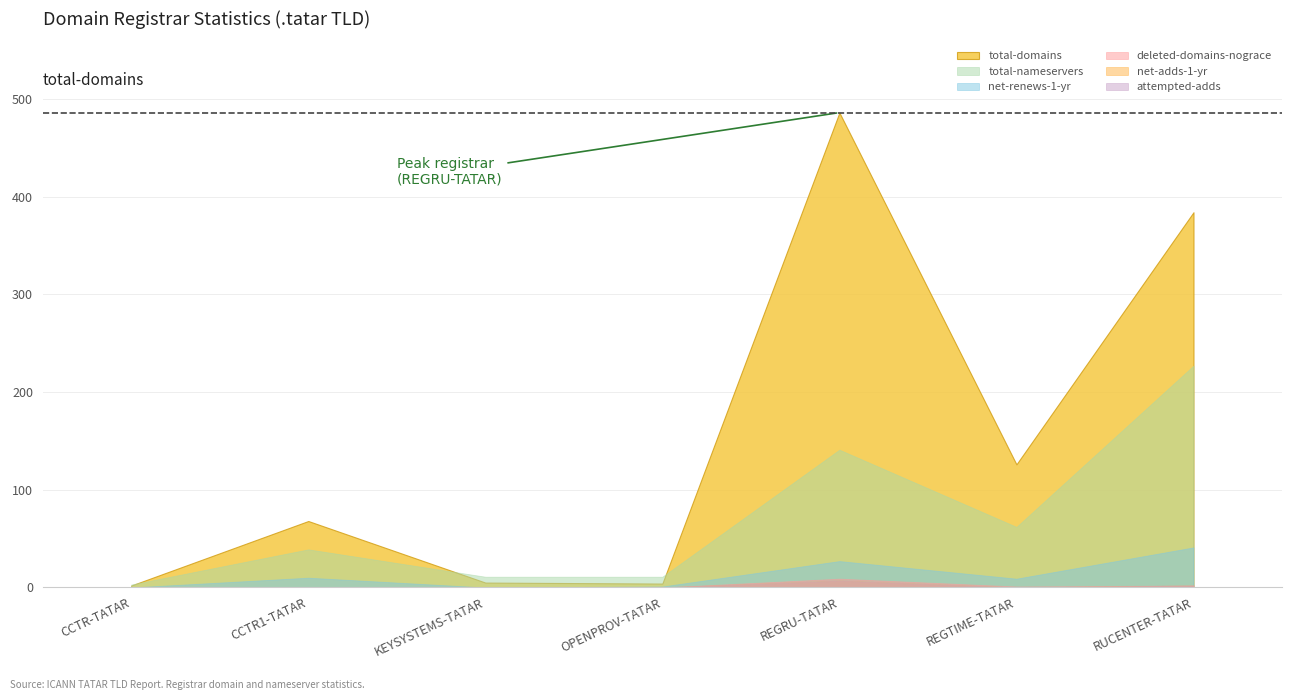

At which label is total-domains closest to 244?

REGTIME-TATAR